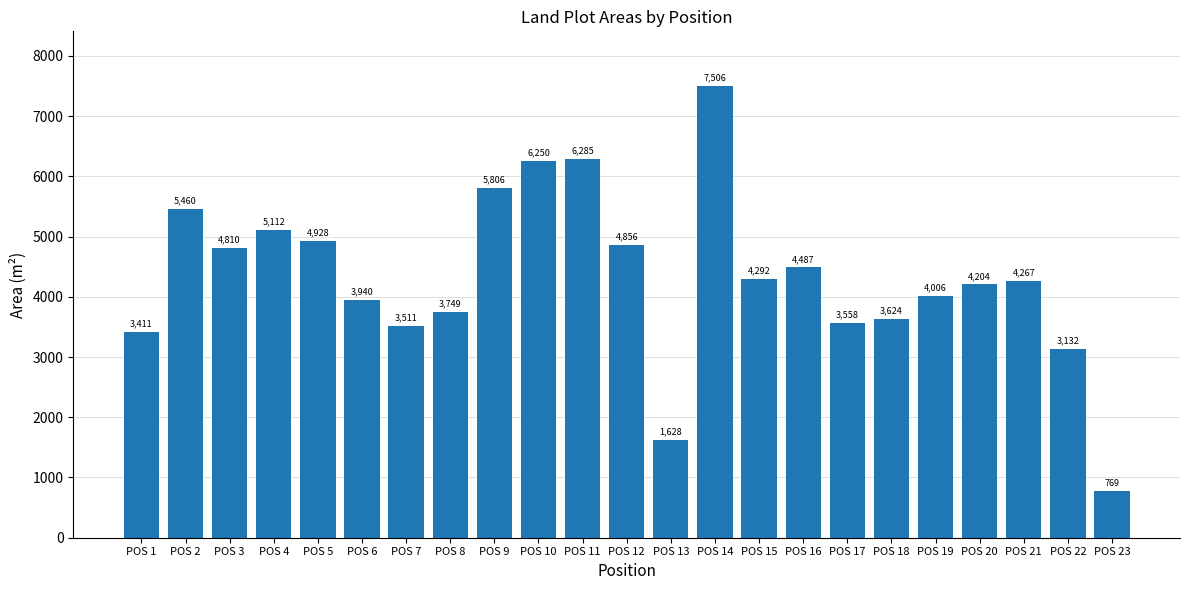

At which label is the value closest to 4137?

POS 20